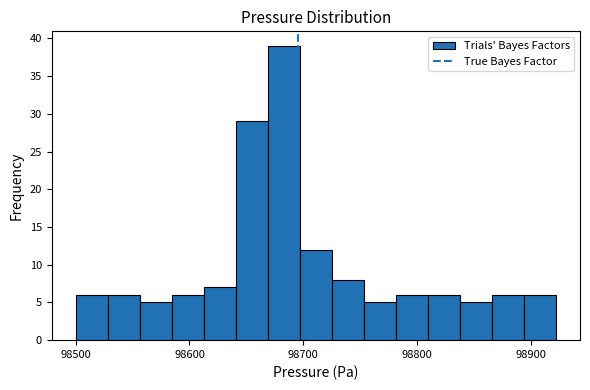

Read against the x-axis, roughly where is the centre of the tallest bar?

98680